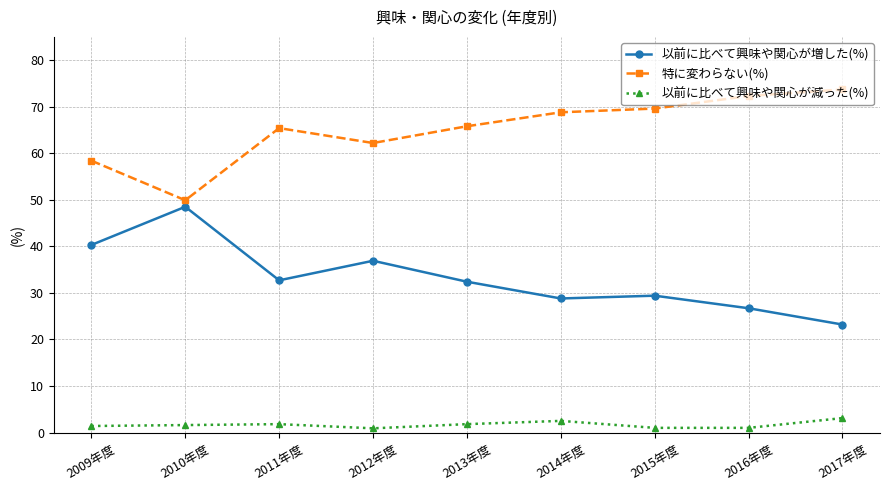

Is the value of 以前に比べて興味や関心が減った(%) at 2009年度 greater than the value of 以前に比べて興味や関心が増した(%) at 2013年度?

No